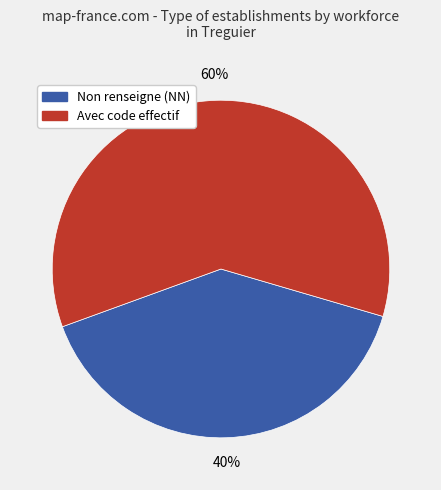

To the nearest percent, what portion does Non renseigne (NN) represent?

40%